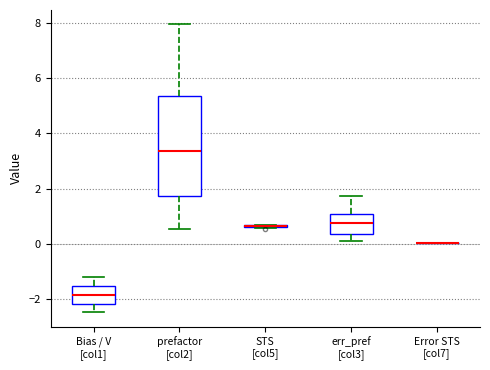

Reading left to right, read every box against the y-axis: the position of its median line, the range the box covers, and the ends of its whiskers. The values are not printed on the chart, so give them approximately, as read against the axis.

Bias / V [col1]: median -1.8, box -2.2 to -1.6, whiskers -2.4 to -1.2
prefactor [col2]: median 3.4, box 1.8 to 5.4, whiskers 0.6 to 8.0
STS [col5]: box collapsed to a line at 0.6, whiskers 0.6 to 0.6
err_pref [col3]: median 0.8, box 0.4 to 1.0, whiskers 0.0 to 1.8
Error STS [col7]: box collapsed to a line at 0.0, whiskers 0.0 to 0.0